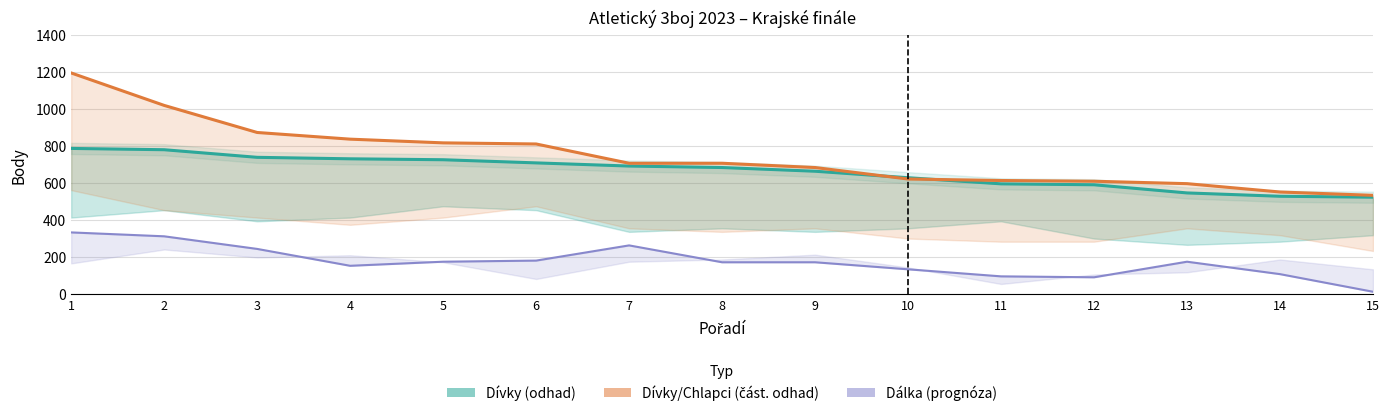

True or false: Chlapci total has a value of 723 at 15.

False